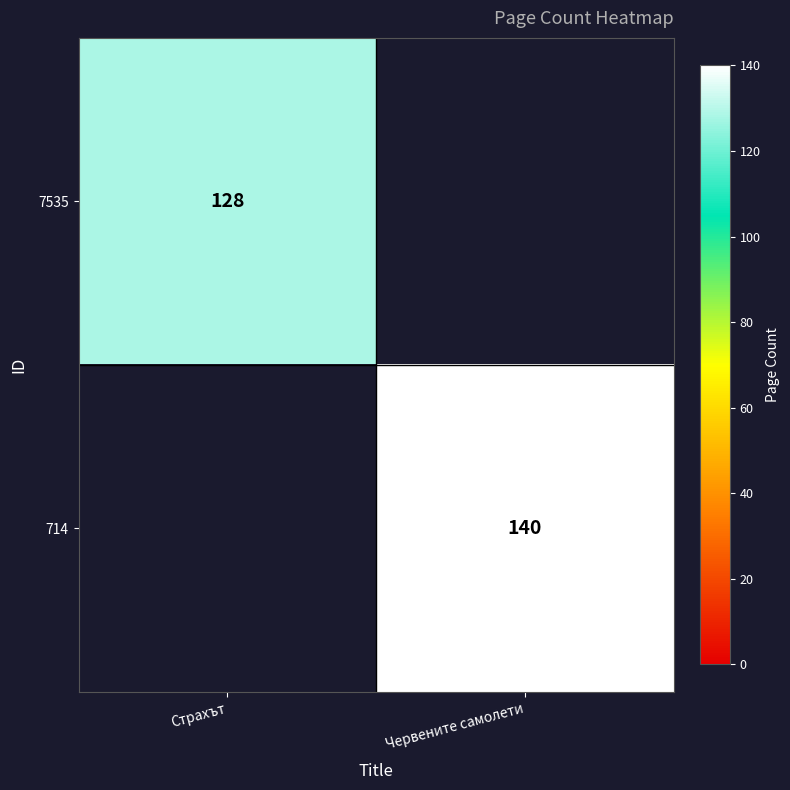

Which has a higher value, Страхът or Червените самолети?

Червените самолети